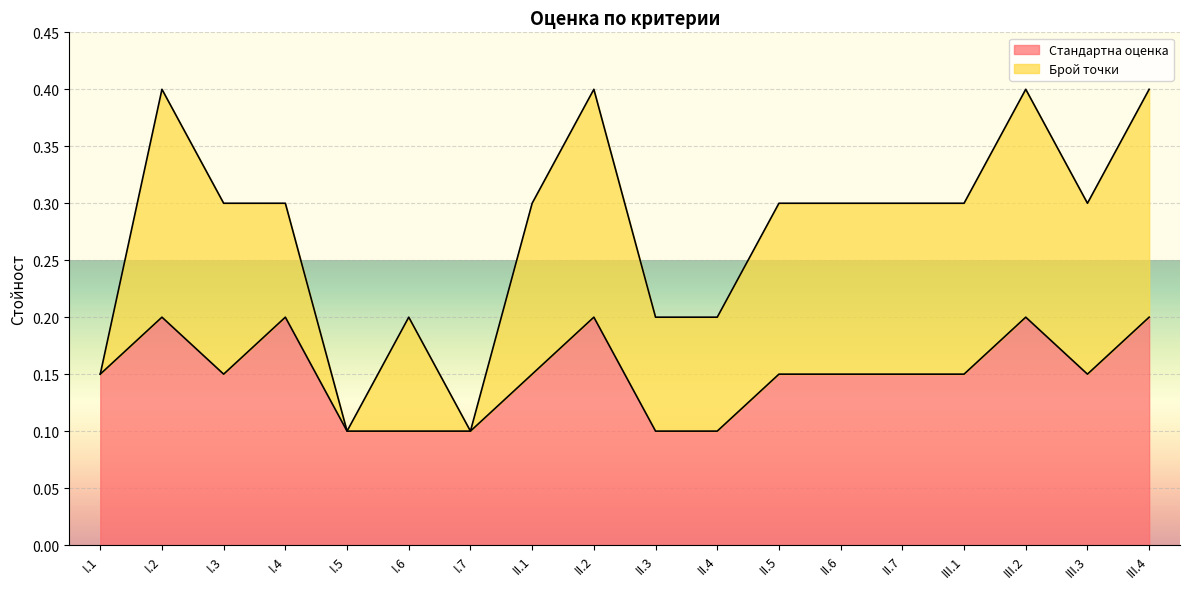

What is the smallest value displayed?

0.1